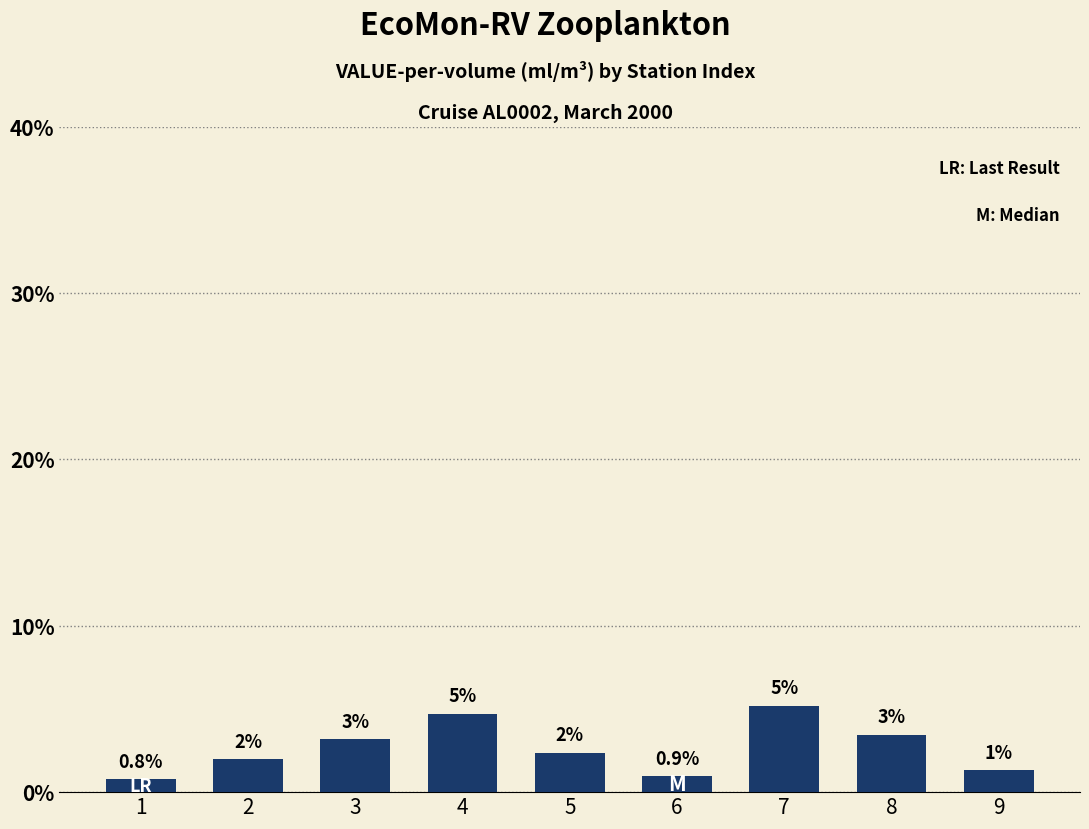

Does the chart contain any negative values?

No